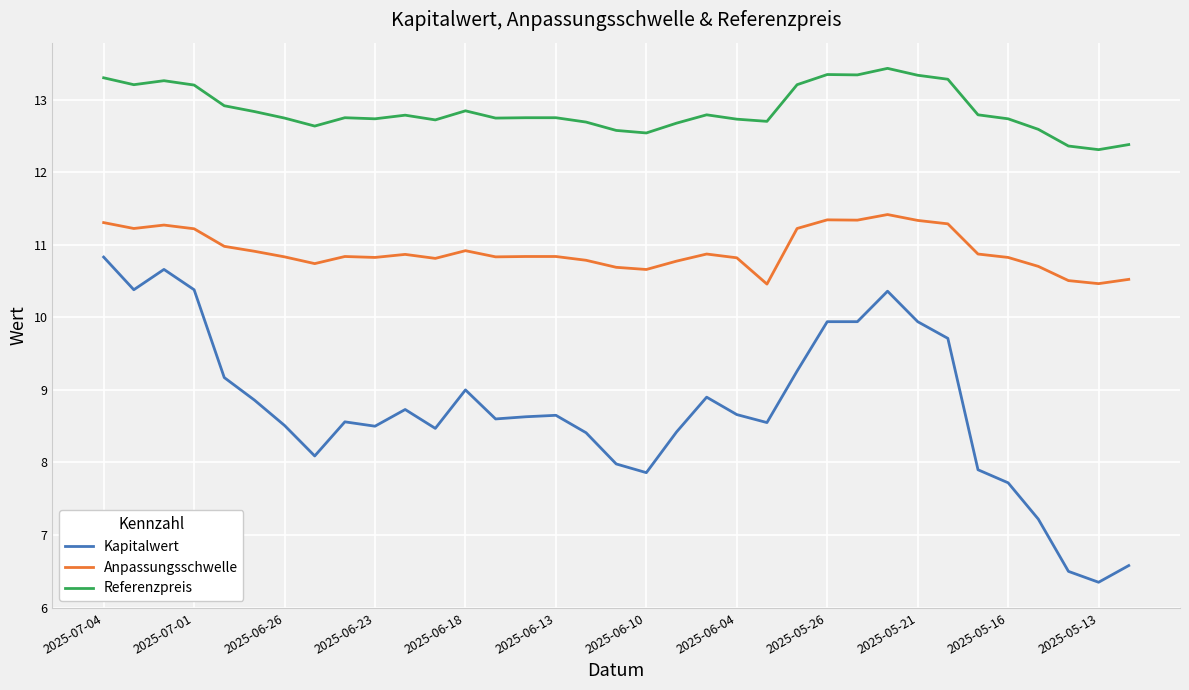

True or false: Anpassungsschwelle and Kapitalwert intersect in this chart.

False